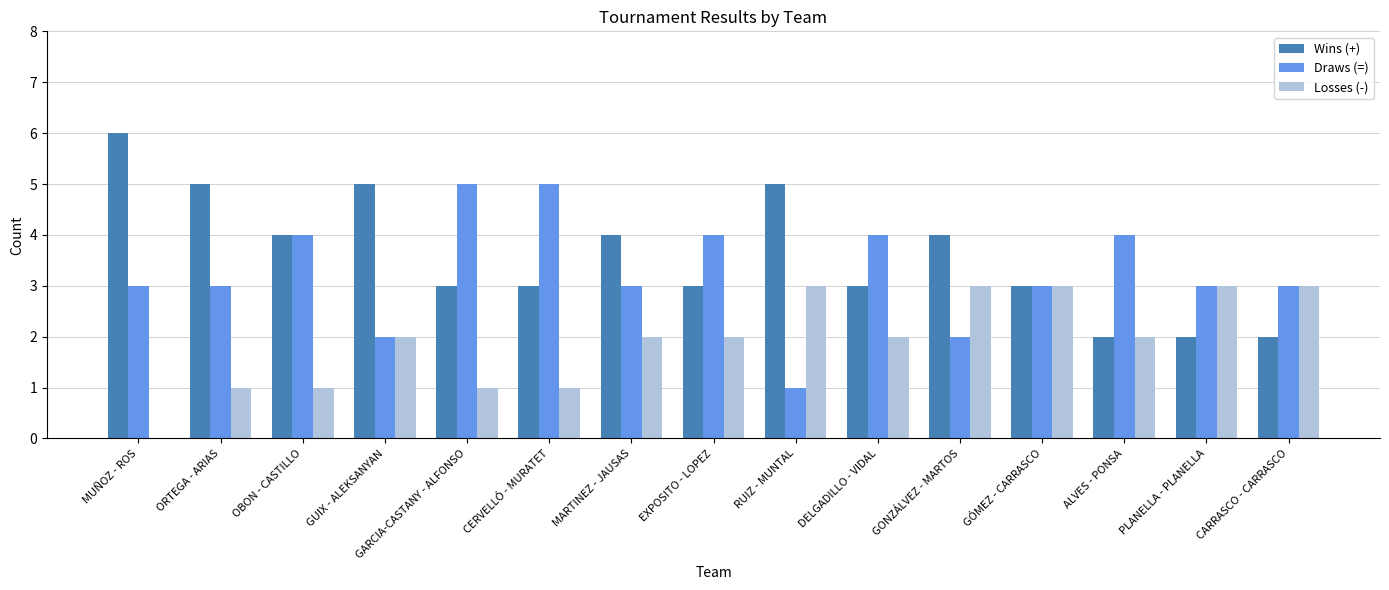

What is the maximum value shown in the chart?

6